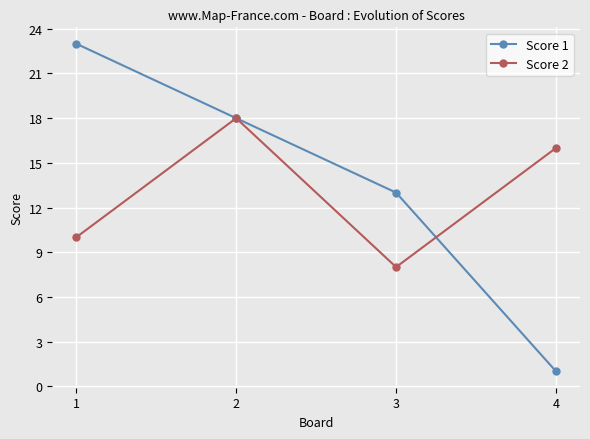

What value does the Score 2 series have at 3?

8